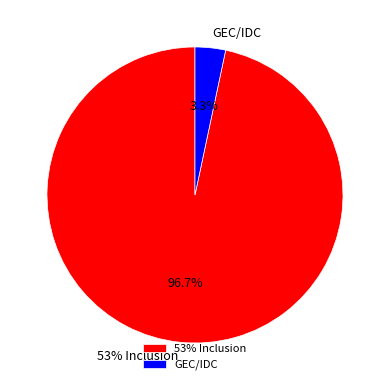

Combined, what portion of the pie is GEC/IDC and 53% Inclusion?

100.0%